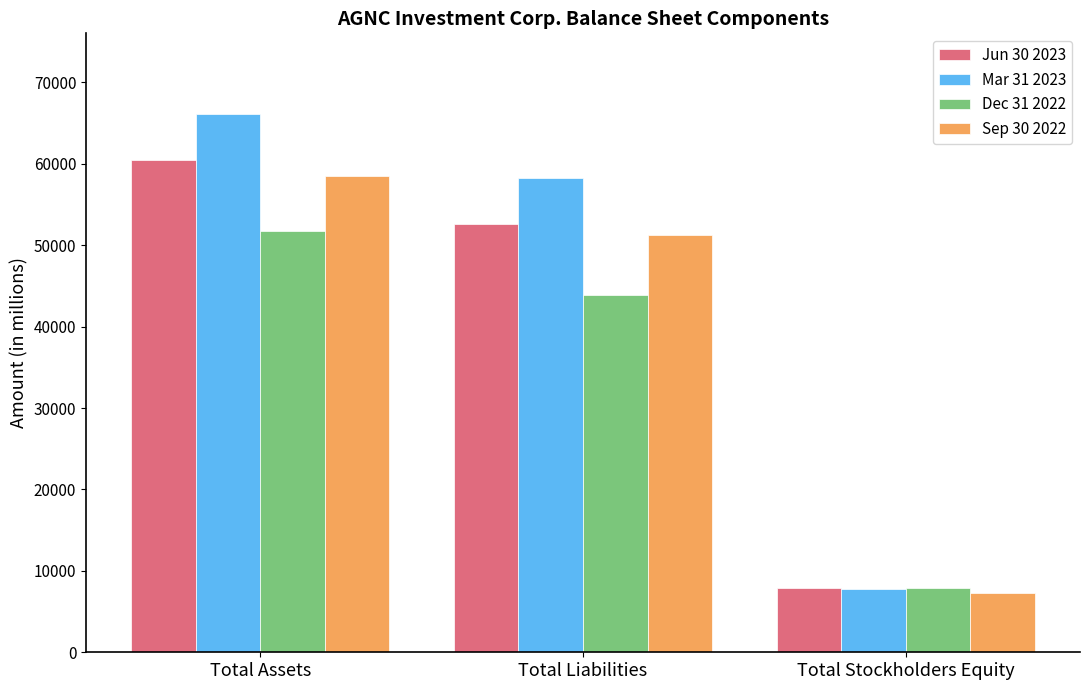

How many data points does each series have?

3